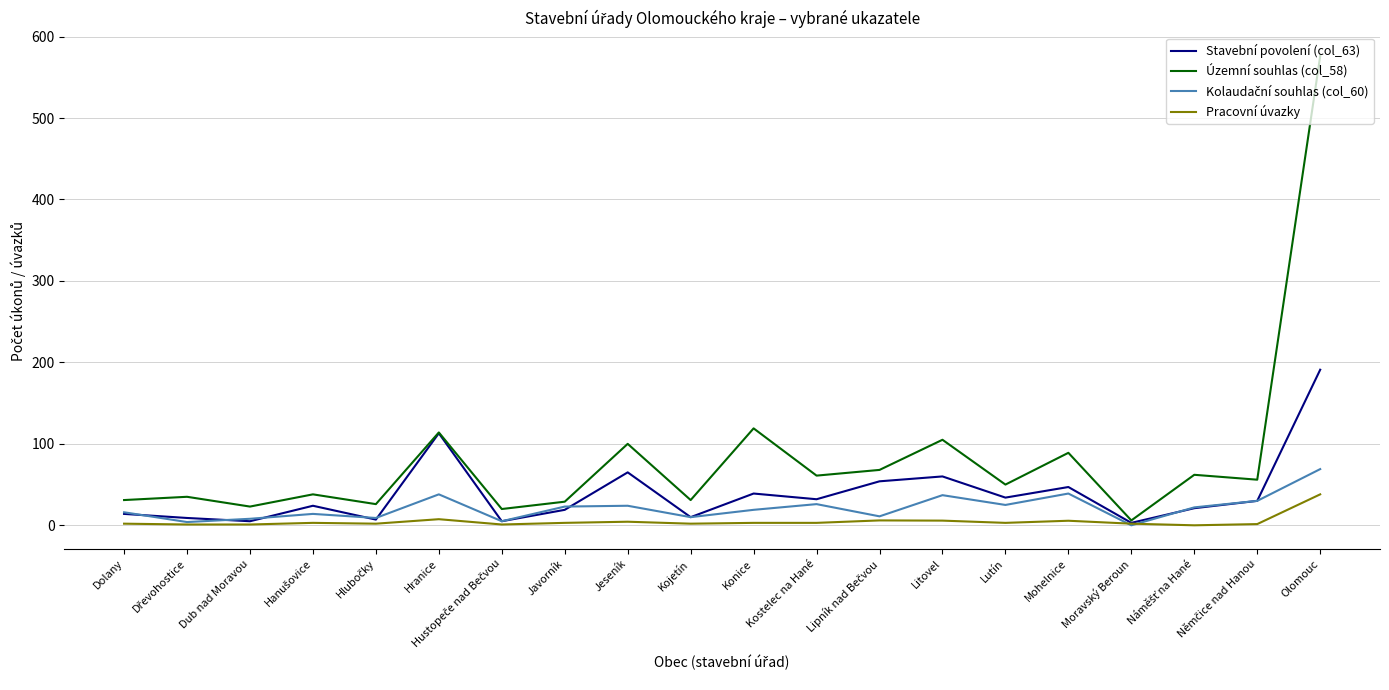

Which series has the largest total across all categories?

Územní souhlas (col_58)